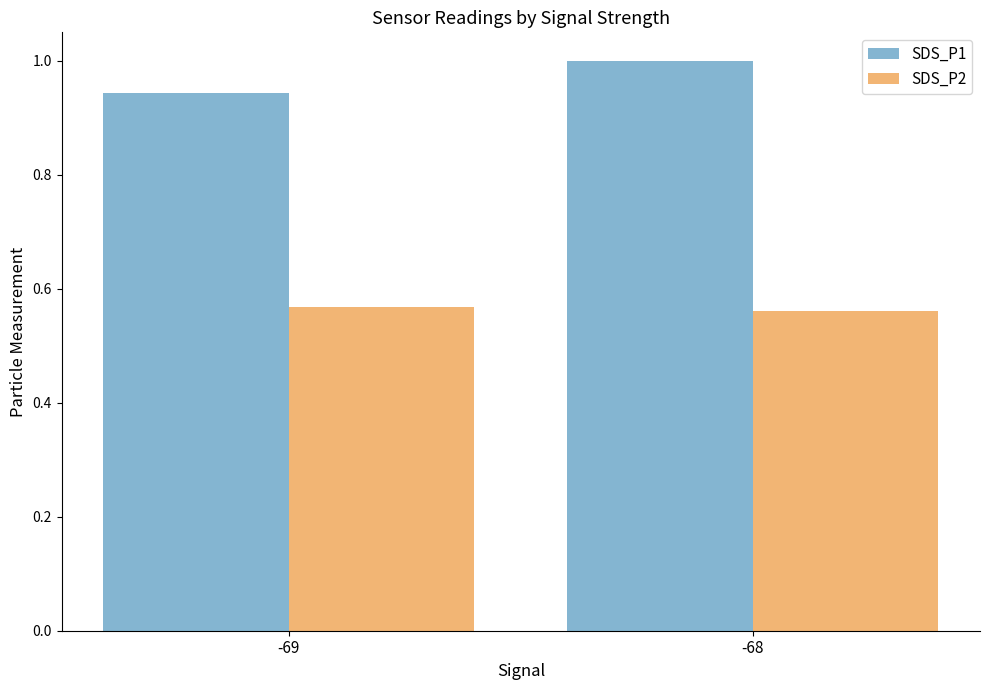

Which category has the highest value in the SDS_P1 series?

-68